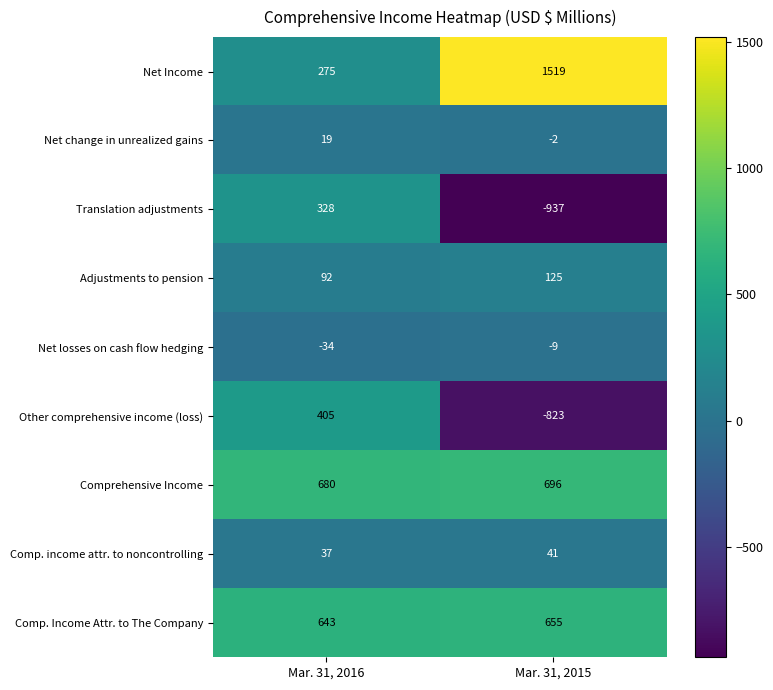

What is the spread (max minus min) of values at Mar. 31, 2016?

714